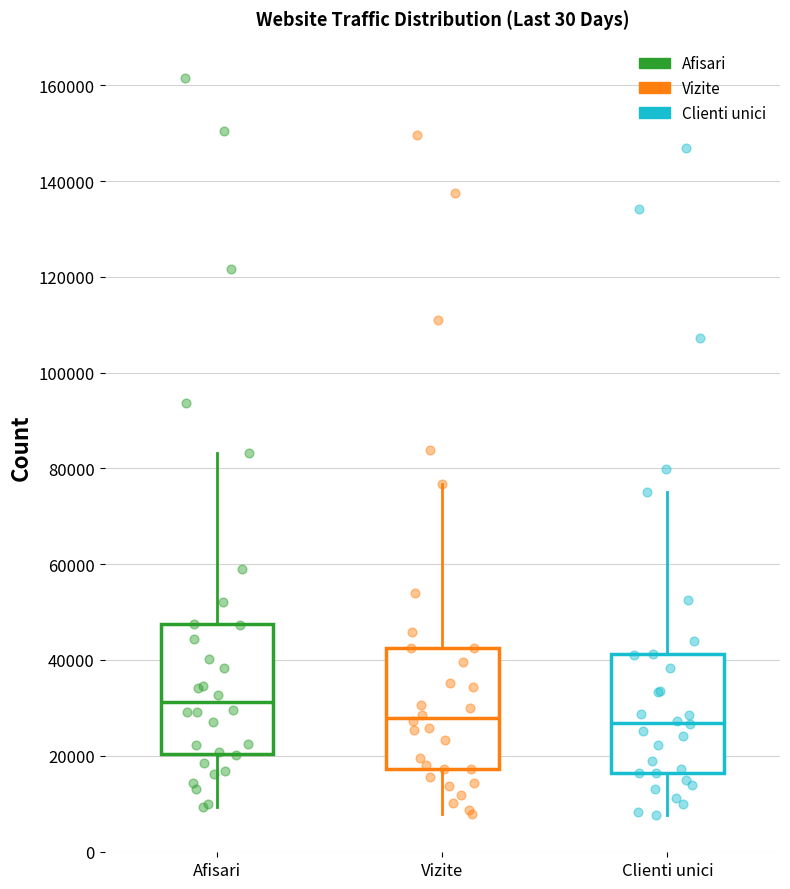

Reading left to right, read every box against the y-axis: the position of its median line, the range the box covers, and the ends of its whiskers. The values are not printed on the chart, so give them approximately, as read against the axis.

Afisari: median 32000, box 20000 to 48000, whiskers 10000 to 84000
Vizite: median 28000, box 18000 to 42000, whiskers 8000 to 76000
Clienti unici: median 26000, box 16000 to 42000, whiskers 8000 to 76000